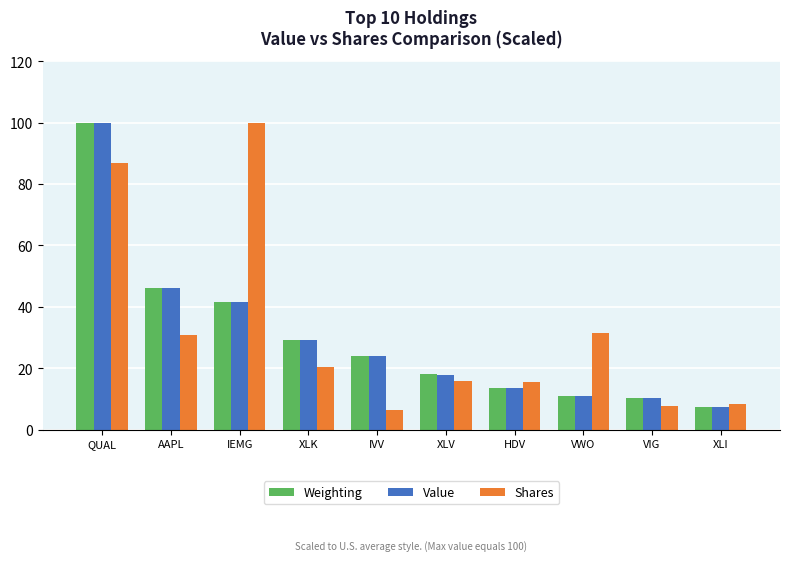

How many values in the Shares series exceed 20?

5